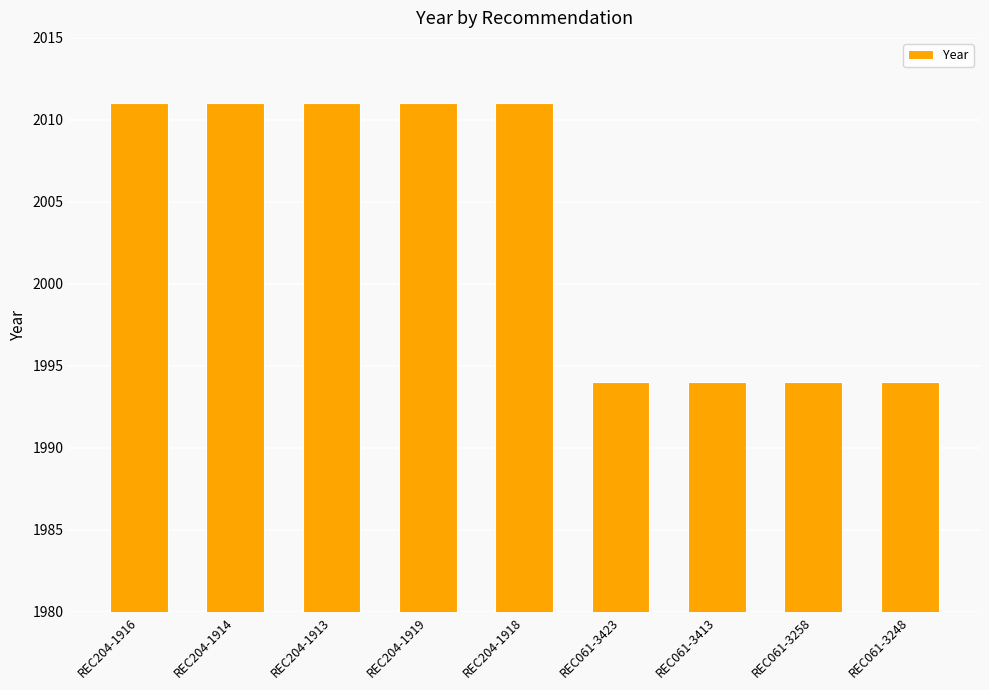

Reading left to right, what are all the values shown in this chart?

REC204-1916=2011	REC204-1914=2011	REC204-1913=2011	REC204-1919=2011	REC204-1918=2011	REC061-3423=1994	REC061-3413=1994	REC061-3258=1994	REC061-3248=1994